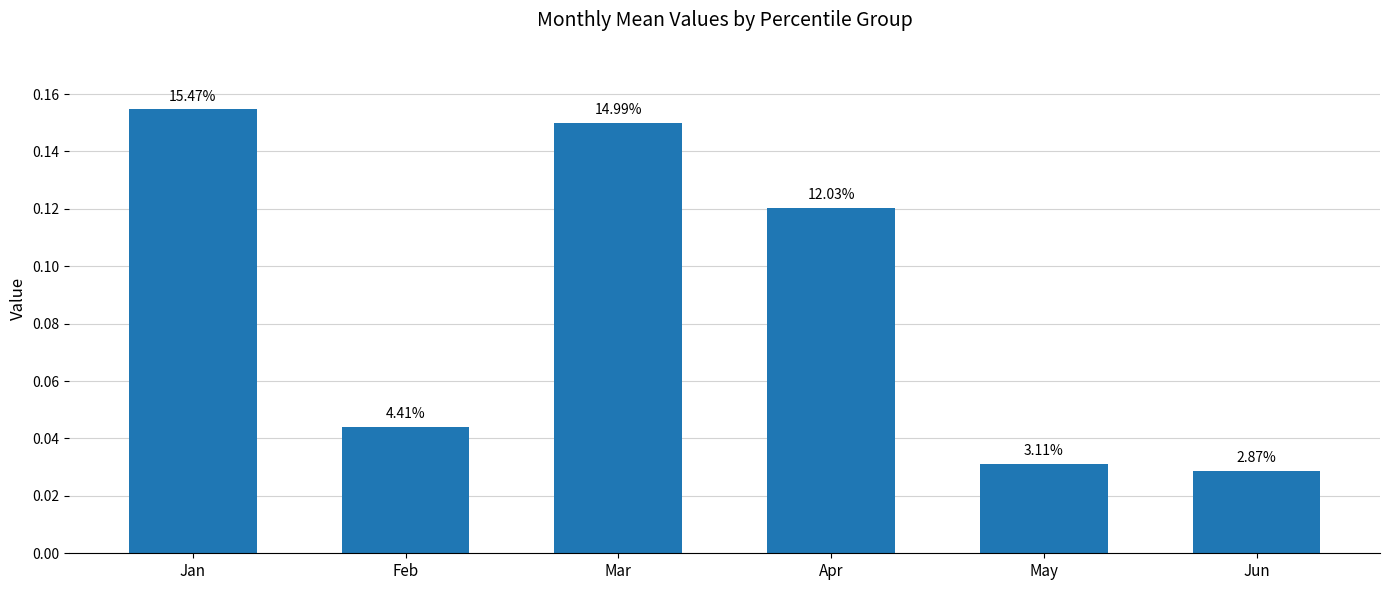

How many values are between 0 and 1?

6